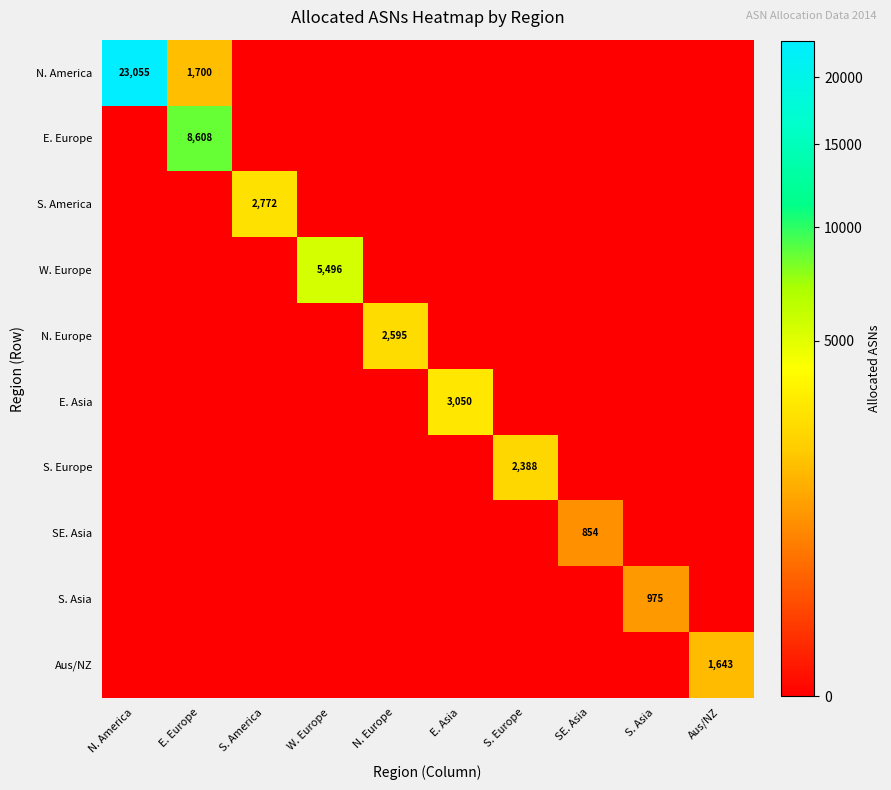

Rank the categories by SE. Asia value from lowest to highest.

N. America, E. Europe, S. America, W. Europe, N. Europe, E. Asia, S. Europe, S. Asia, Aus/NZ, SE. Asia